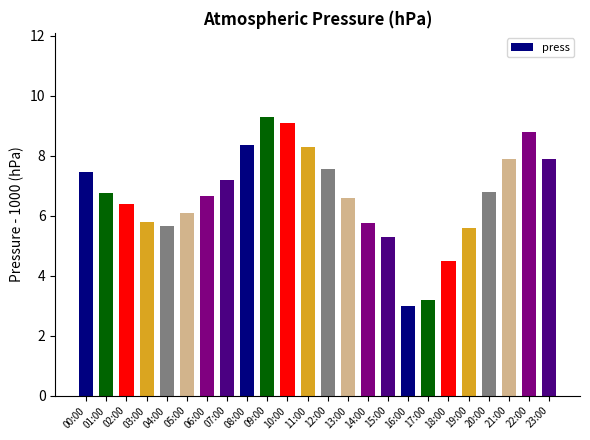

What is the label of the 18th bar from the left?

17:00